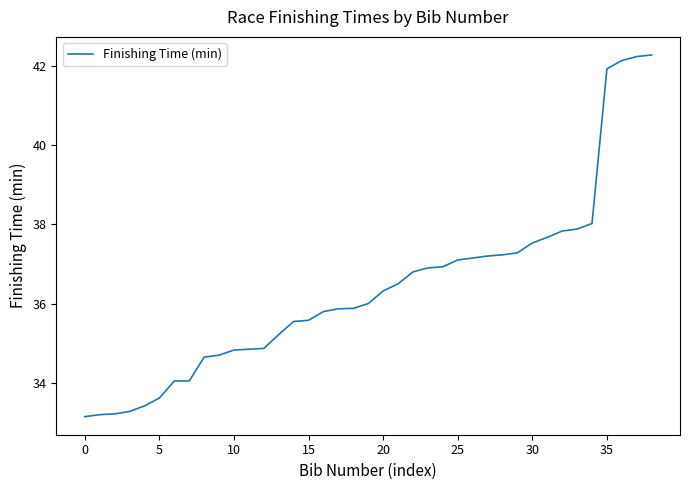

What is the greatest value displayed?

42.3